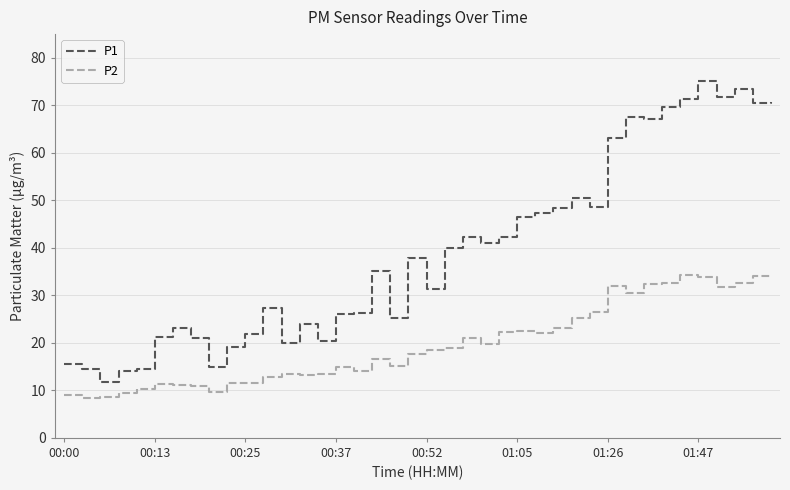

What is the average value of the P2 series?

19.8